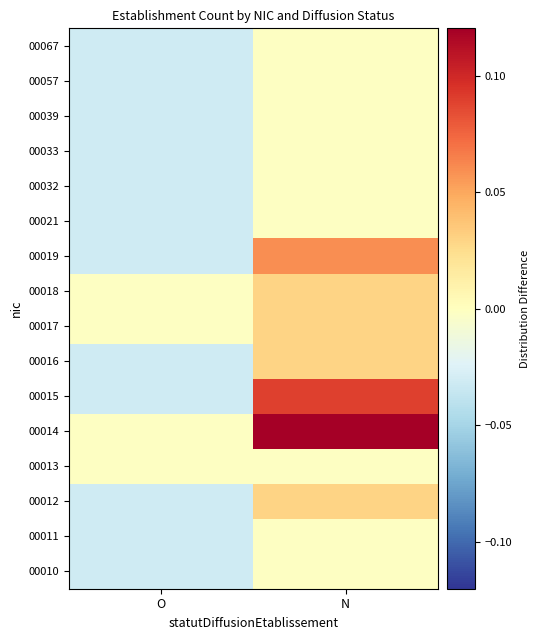

What is the total value across all series at N?

0.4